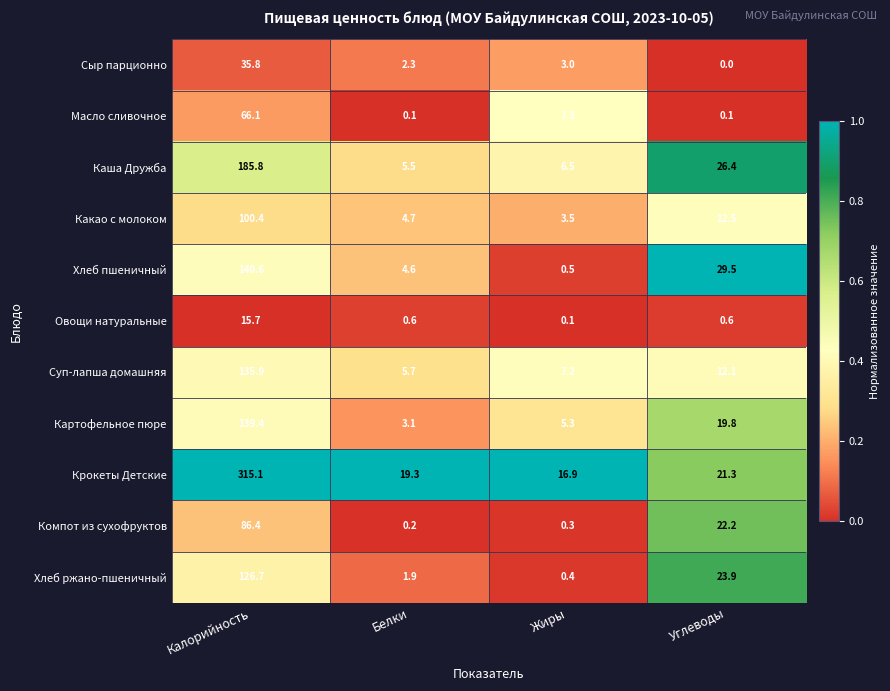

Which series changed the most between Калорийность and Белки?

Крокеты Детские